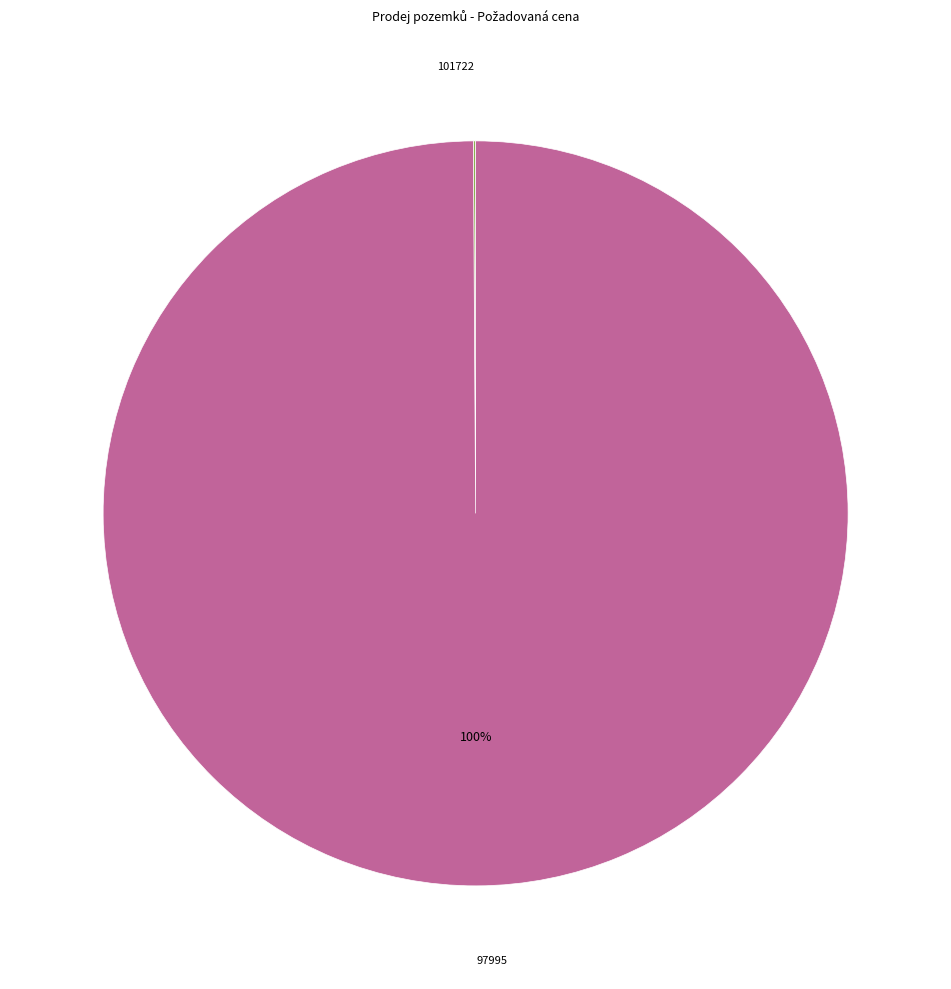

To the nearest percent, what is the difference between the largest and smallest slice percentages?

100%